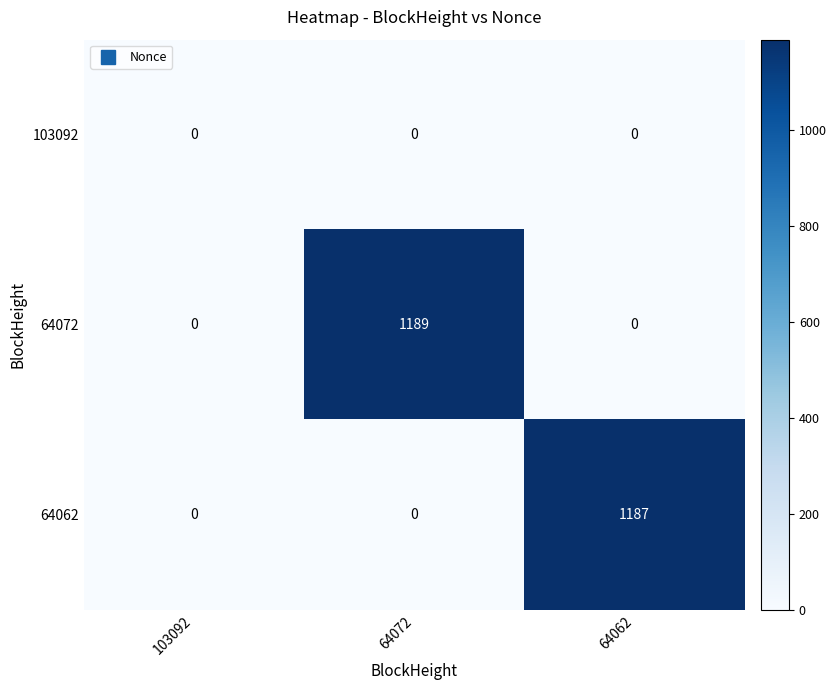

Reading left to right, extract all data points from this chart.

103092: 0	0	0
64072: 0	1189	0
64062: 0	0	1187